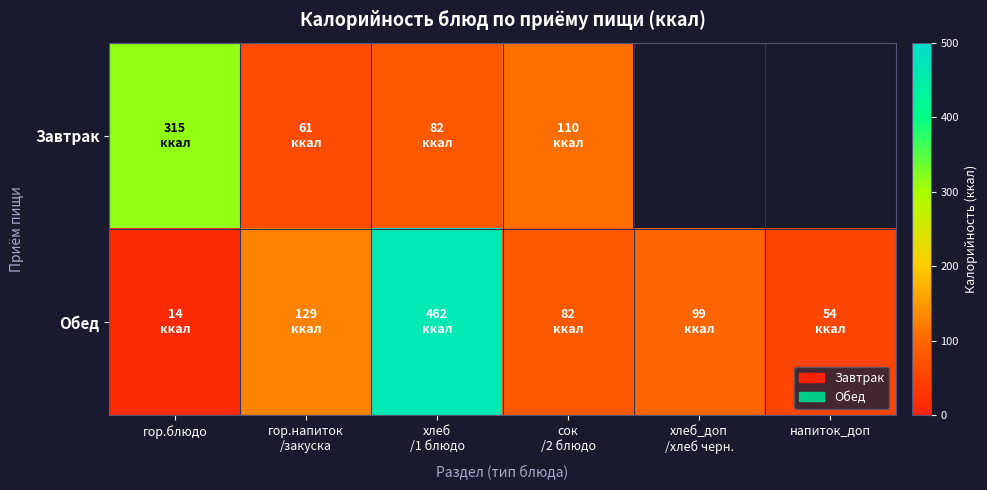

At how many categories does at least one series exceed 443?

1